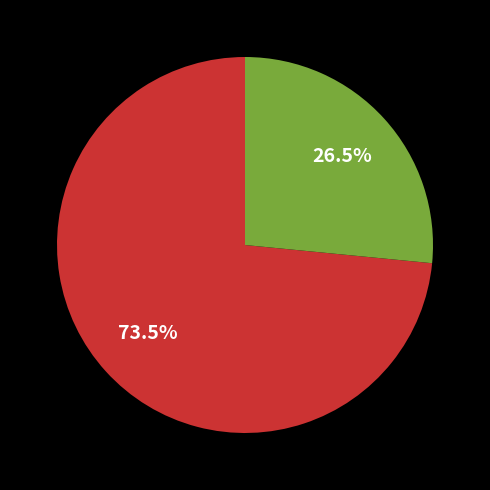

How many slices are in this pie chart?

2